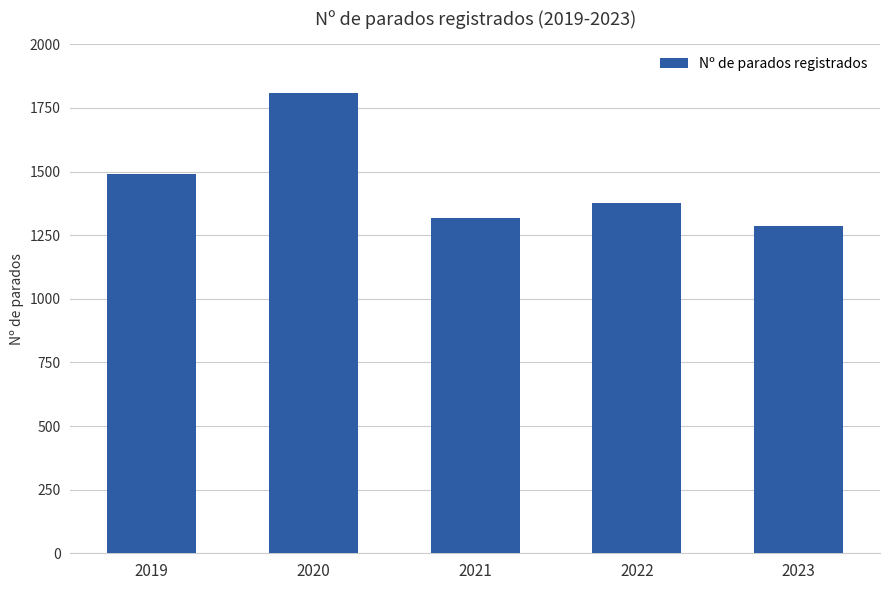

Between 2023 and 2021, which is larger?

2021